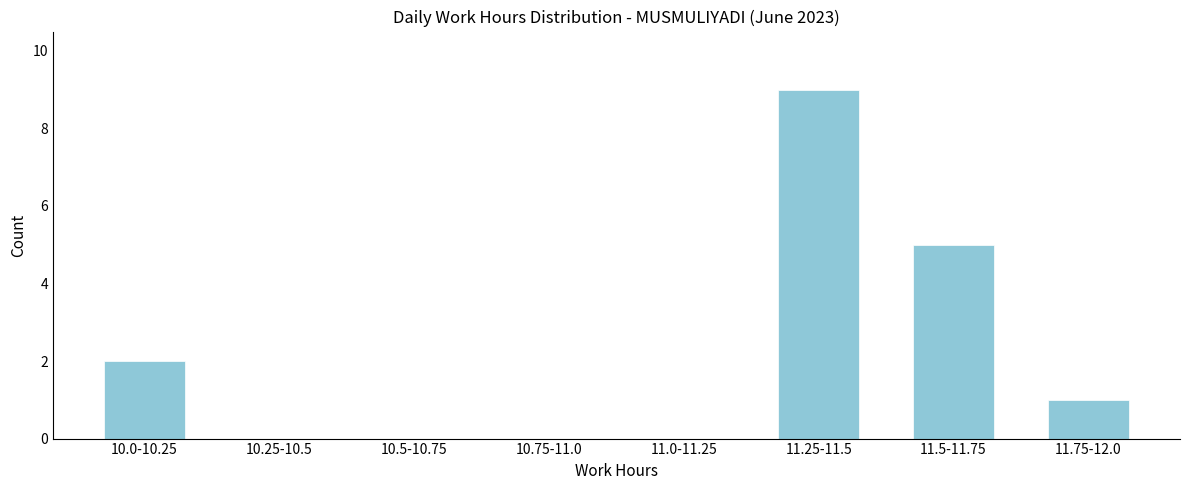

Reading right to left, extract all data points from this chart.

11.75-12.0=1	11.5-11.75=5	11.25-11.5=9	11.0-11.25=0	10.75-11.0=0	10.5-10.75=0	10.25-10.5=0	10.0-10.25=2